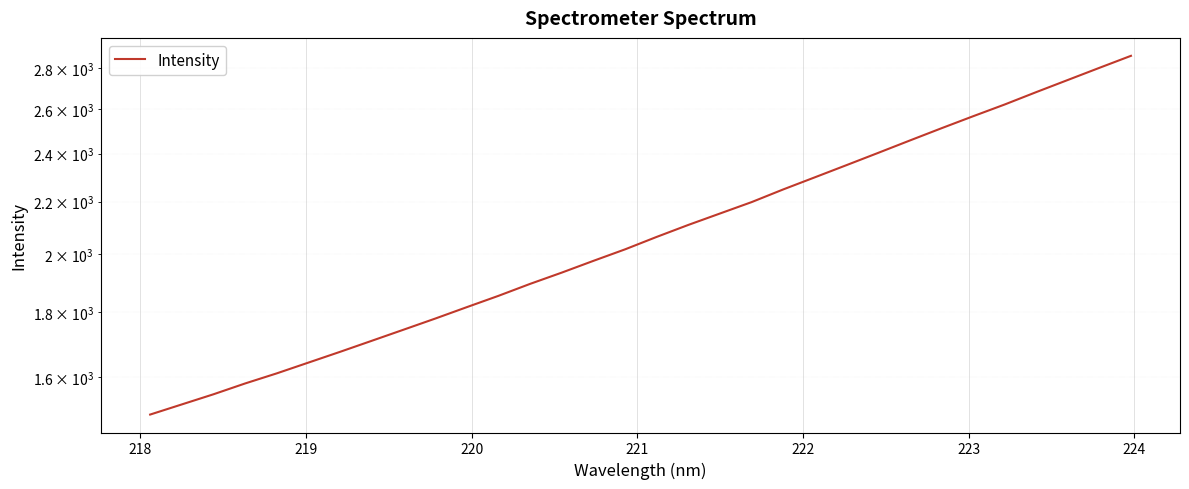

Is it true that the value at 222 is 2635.9?

False